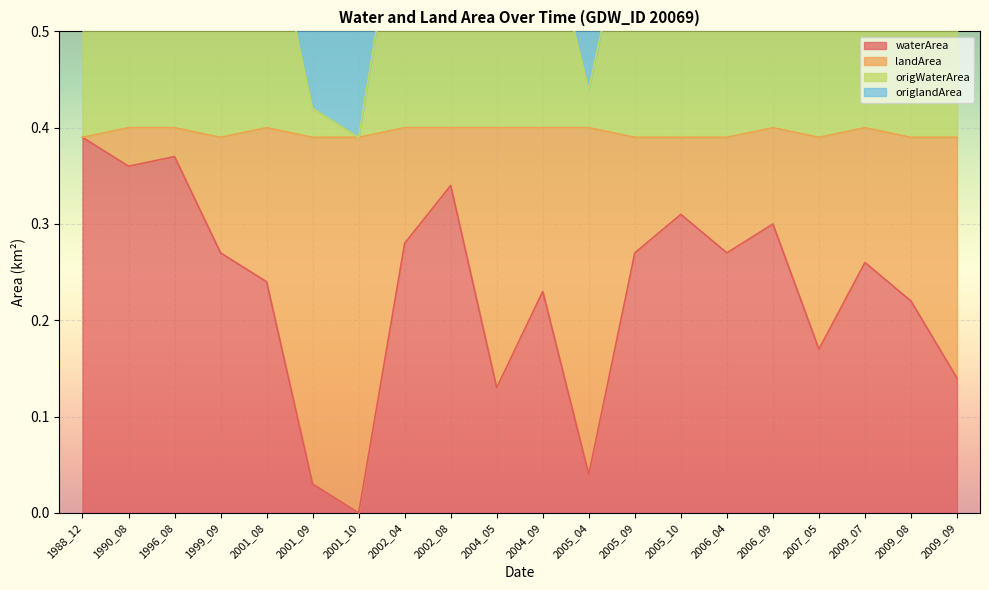

What is the difference between the highest and lowest values at 2006_04?

0.4